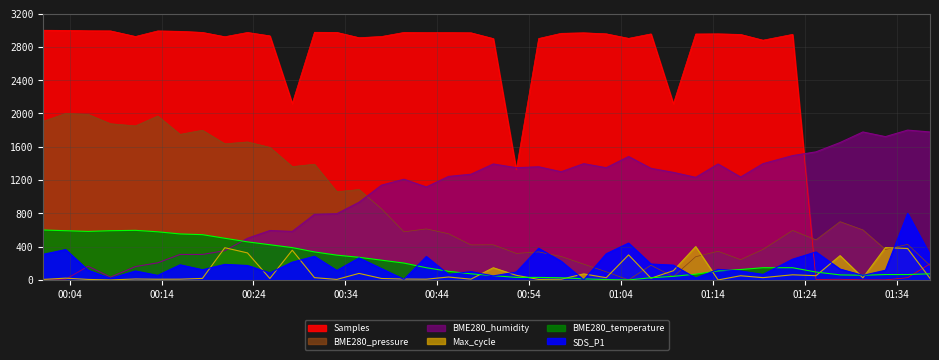

What position from the left is 2023/09/12 00:25:47?

11